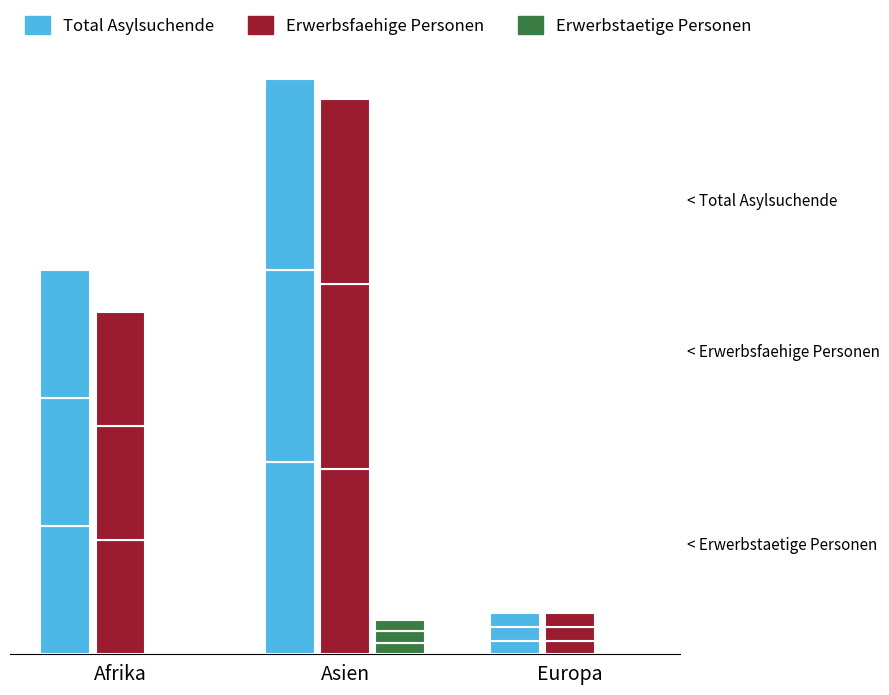

True or false: Erwerbsfaehige Personen has a value of 27.0 at Asien.

True